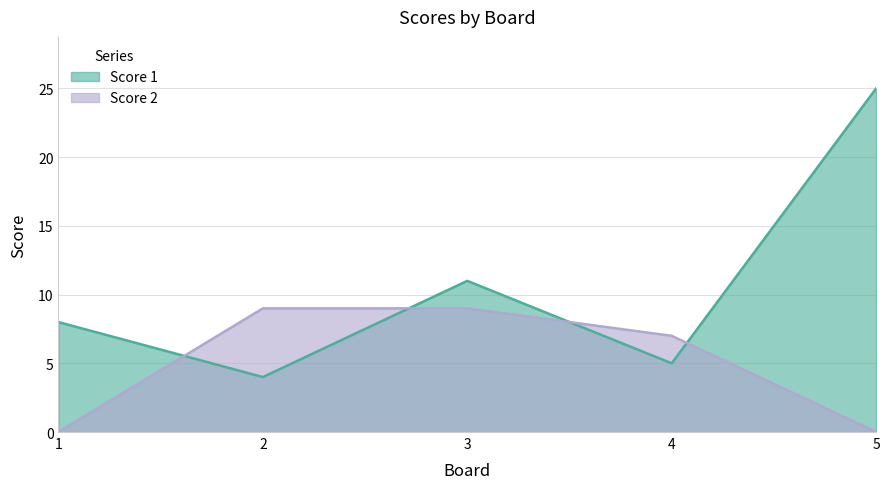

True or false: Score 2 has a value of 9 at 3.

True